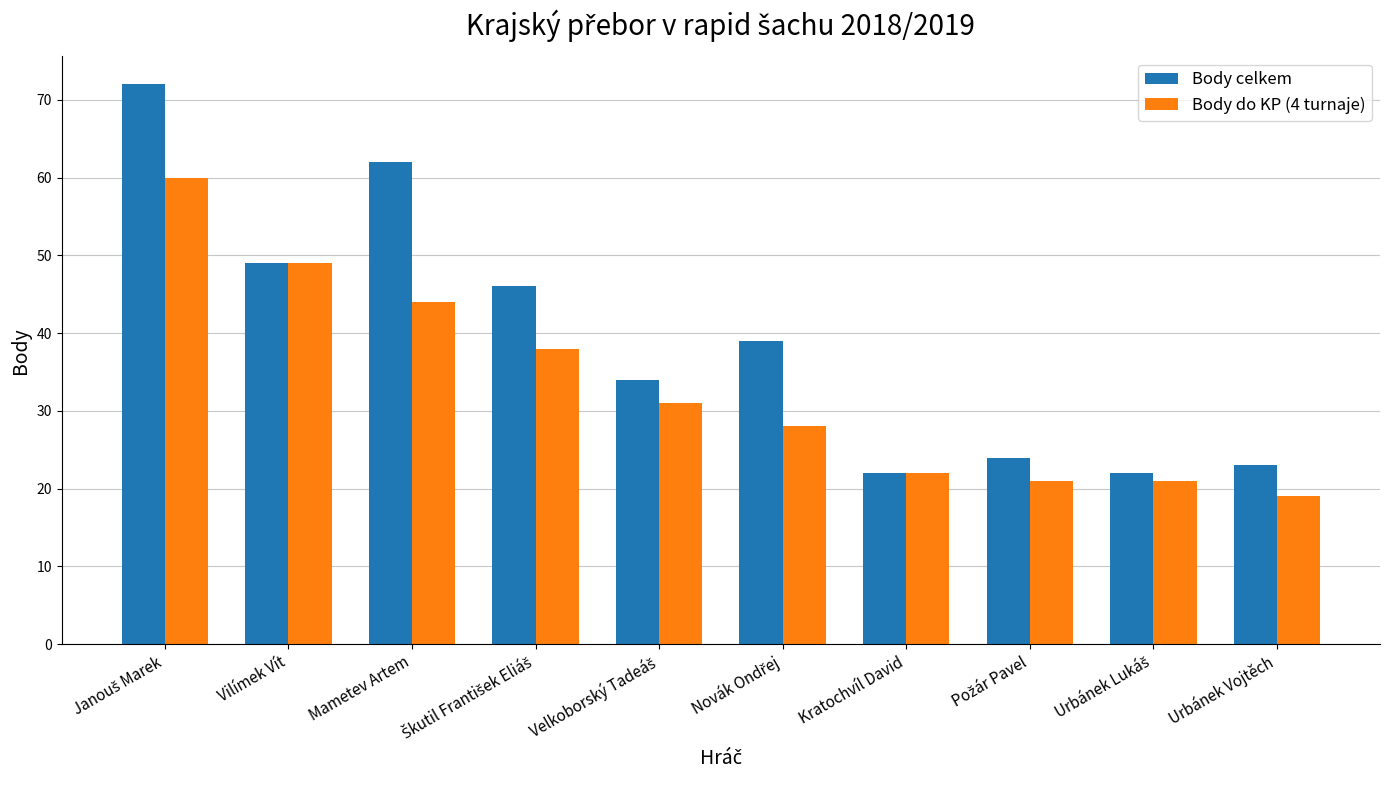

At which category does the chart reach its minimum across all series?

Urbánek Vojtěch